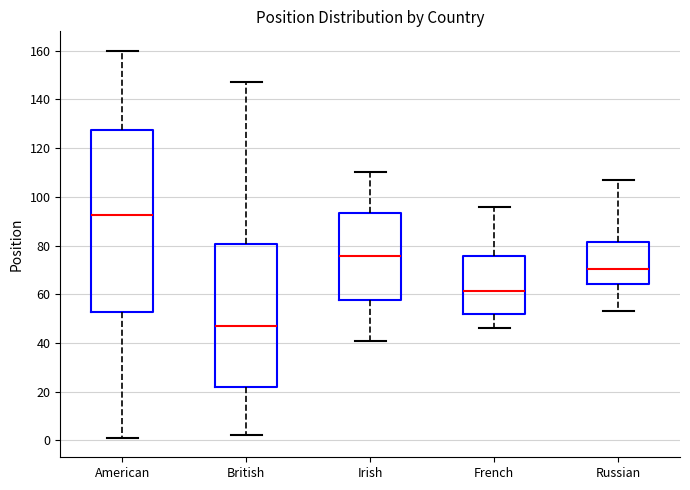

Reading left to right, read every box against the y-axis: the position of its median line, the range the box covers, and the ends of its whiskers. The values are not printed on the chart, so give them approximately, as read against the axis.

American: median 92, box 52 to 128, whiskers 2 to 160
British: median 48, box 22 to 80, whiskers 2 to 148
Irish: median 76, box 58 to 94, whiskers 42 to 110
French: median 62, box 52 to 76, whiskers 46 to 96
Russian: median 70, box 64 to 82, whiskers 54 to 108